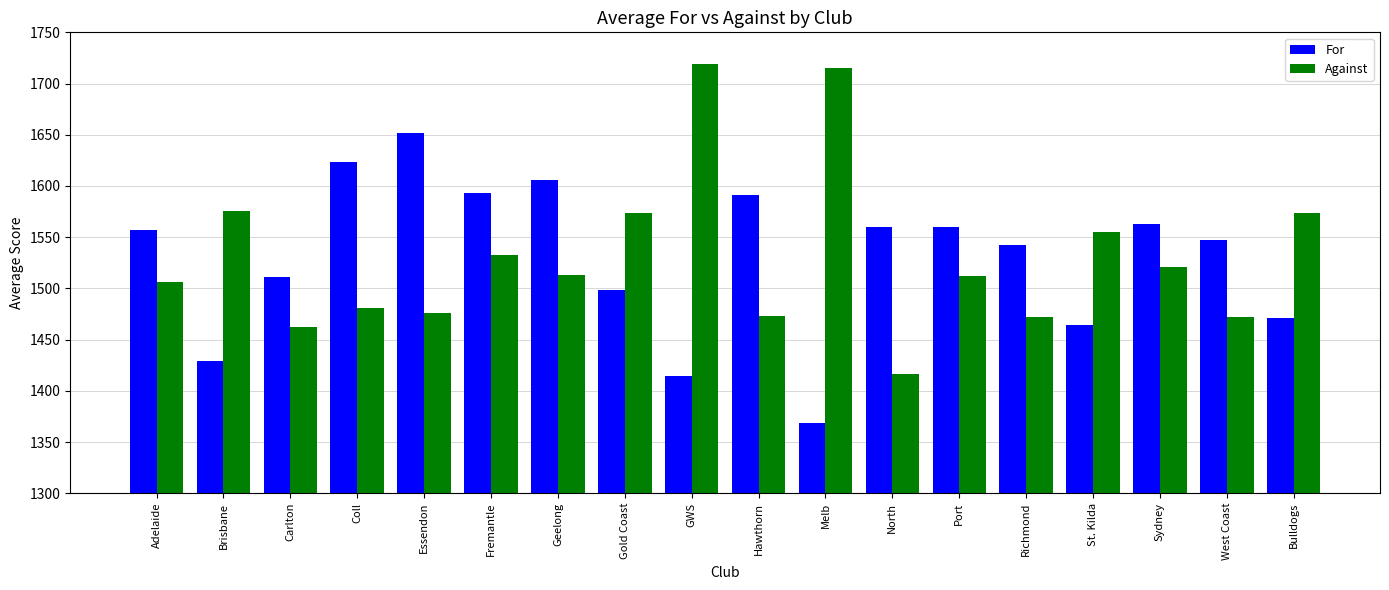

The Against series shows 805.8 at Bulldogs. True or false?

False